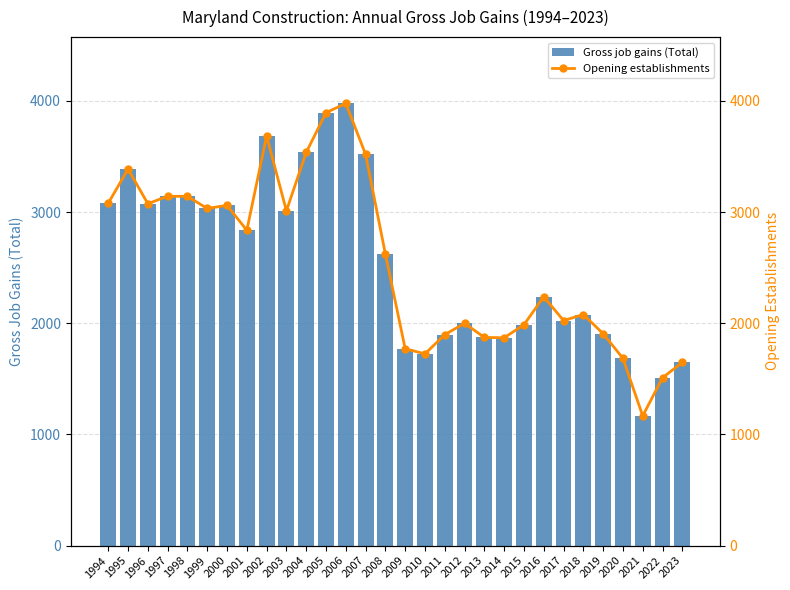

How many data points does each series have?

30